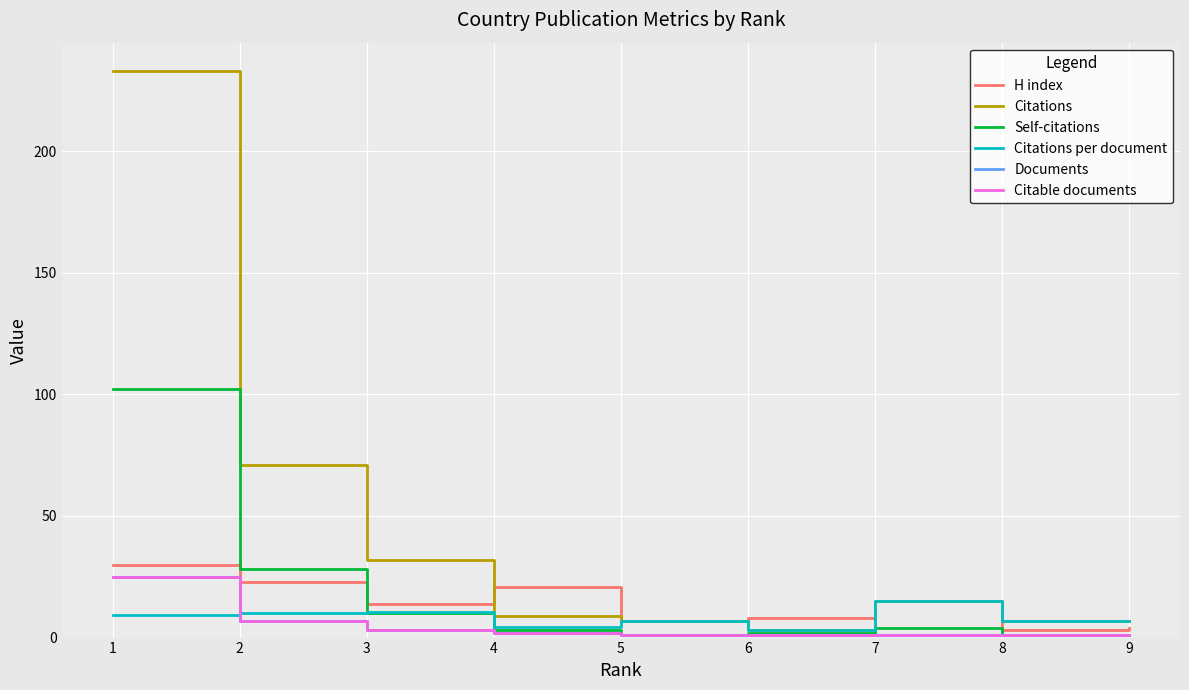

Reading right to left, transcribe all the data shown in this chart.

H index: 4.0	3.0	15.0	8.0	7.0	21.0	14.0	23.0	30.0
Citations: 7.0	7.0	15.0	3.0	7.0	9.0	32.0	71.0	233.0
Self-citations: 1.0	1.0	4.0	2.0	1.0	3.0	10.0	28.0	102.0
Citations per document: 7.0	7.0	15.0	3.0	7.0	4.5	10.7	10.1	9.3
Documents: 1.0	1.0	1.0	1.0	1.0	2.0	3.0	7.0	25.0
Citable documents: 1.0	1.0	1.0	1.0	1.0	2.0	3.0	7.0	25.0